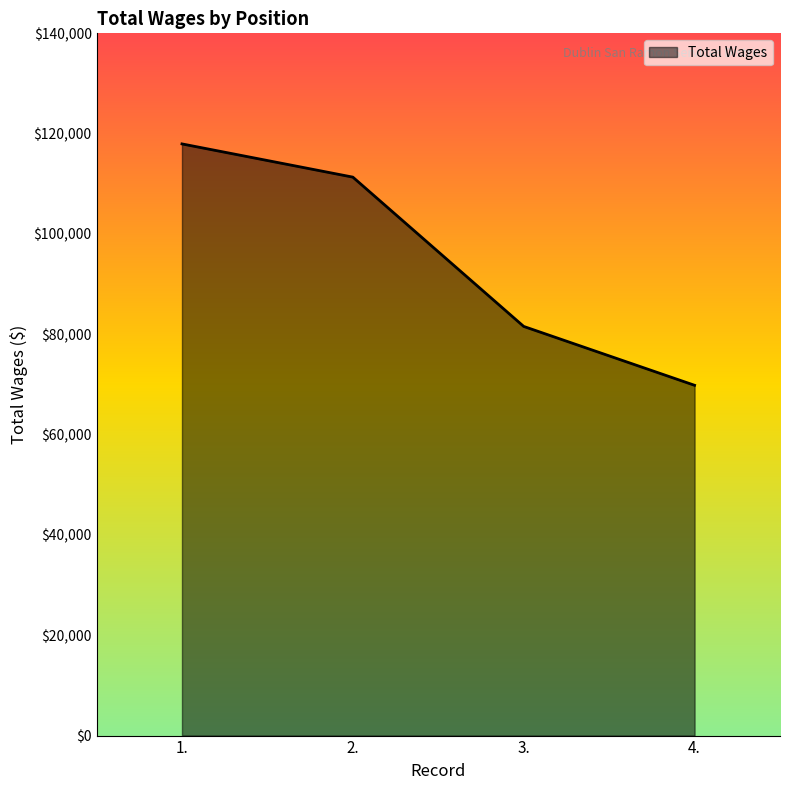

Reading left to right, list all the values displayed in this chart.

117956	111334	81569	69835